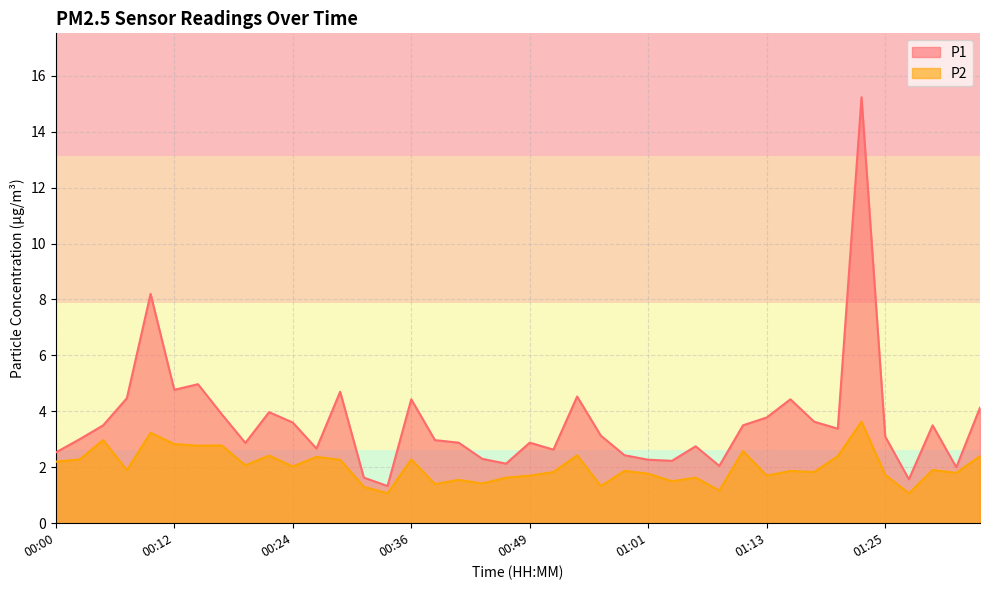

What is the difference between the maximum and second lowest values in the P2 series?

2.6